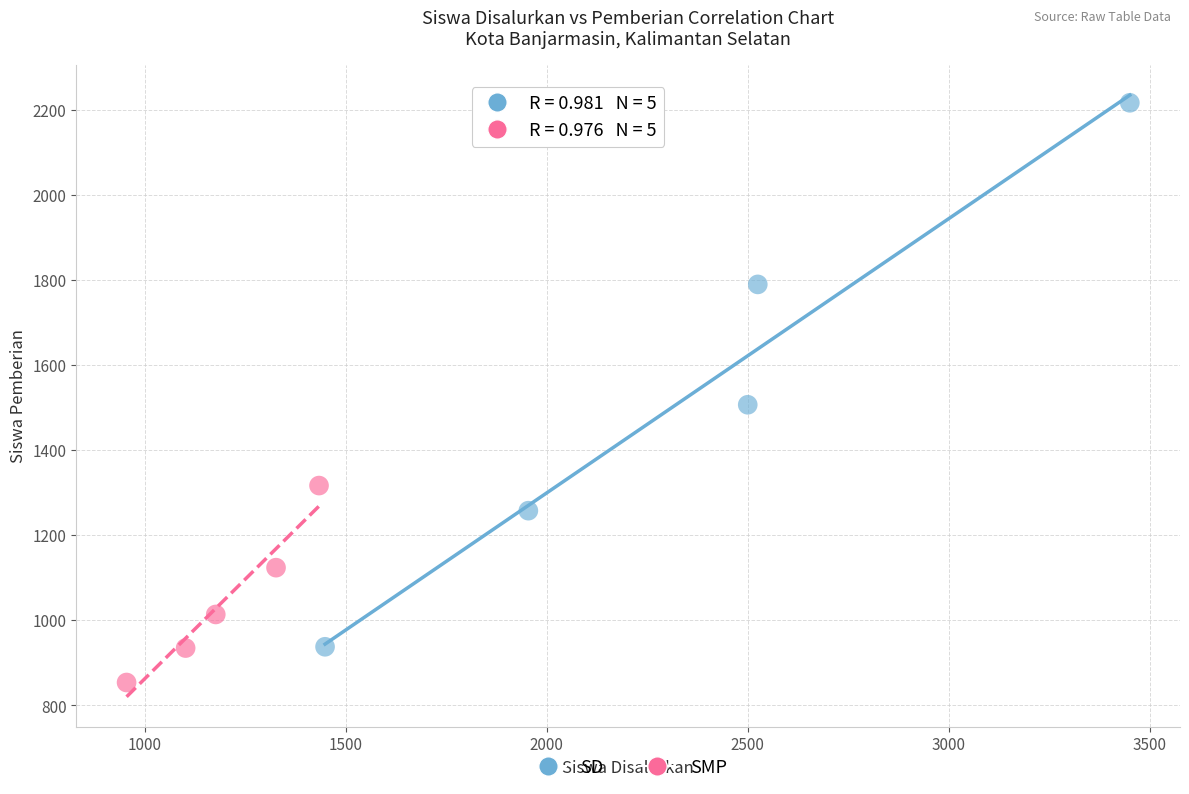

Which series contains the lowest Y value?

SMP